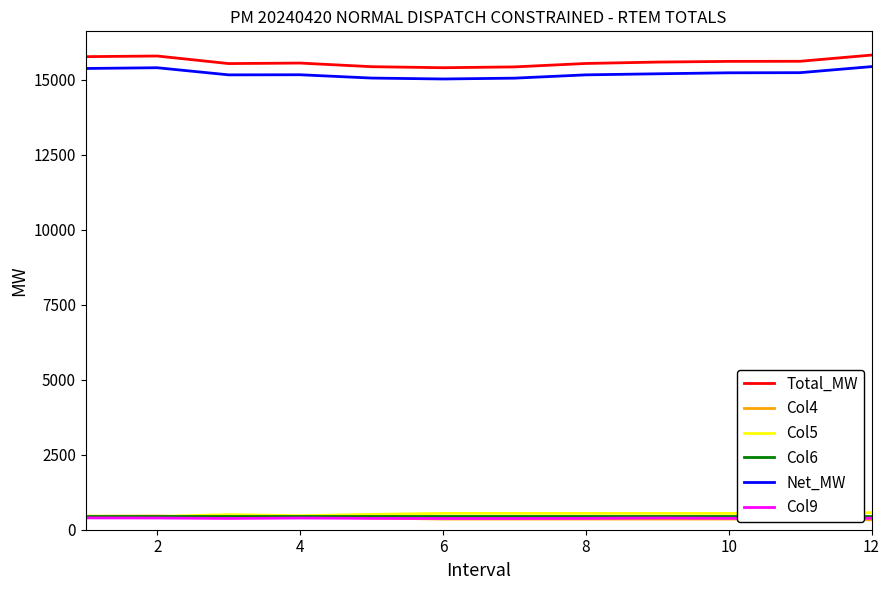

What is the lowest value of the Col4 series?

332.7